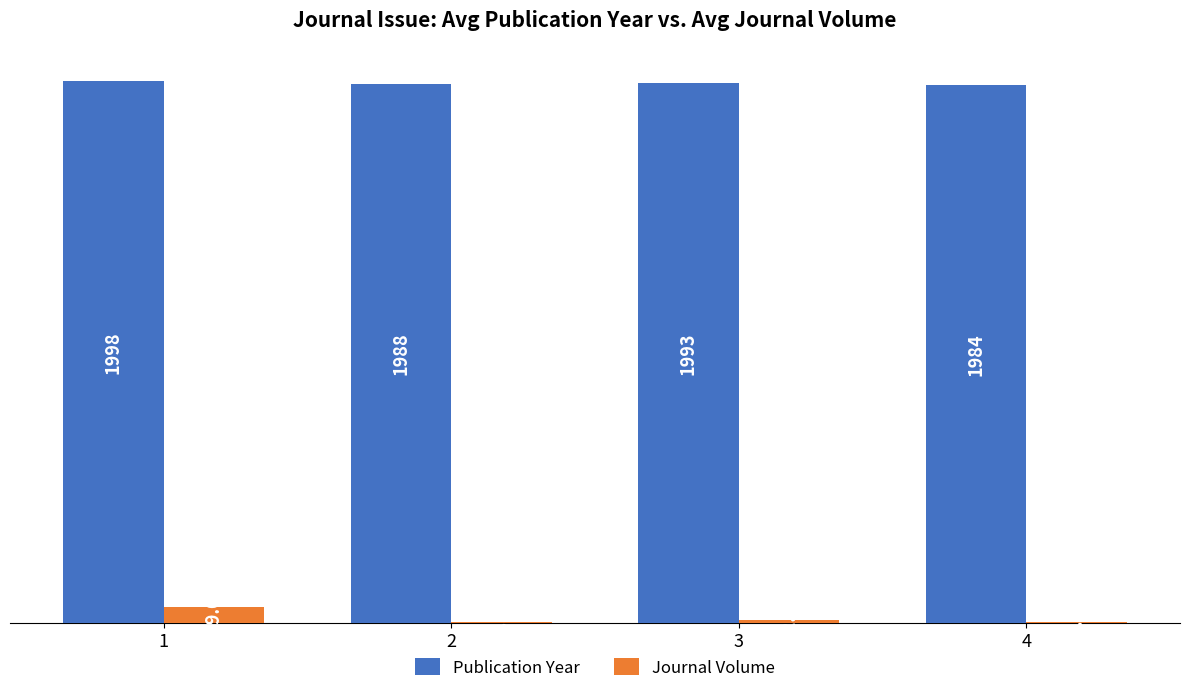

True or false: Publication Year has a value of 1988.0 at 2.

True